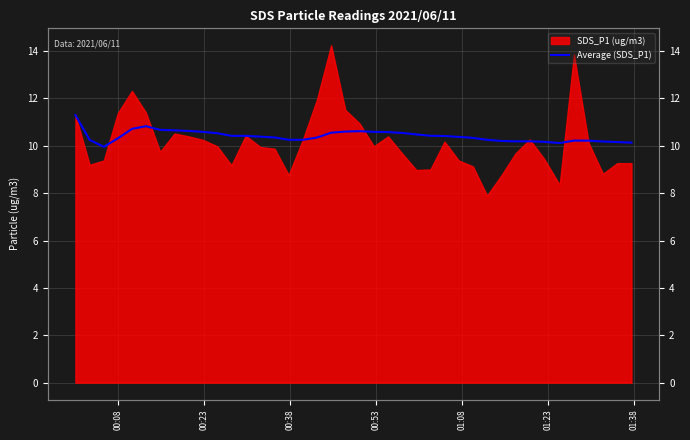

Is it true that the value at 26 is 14.5?

False